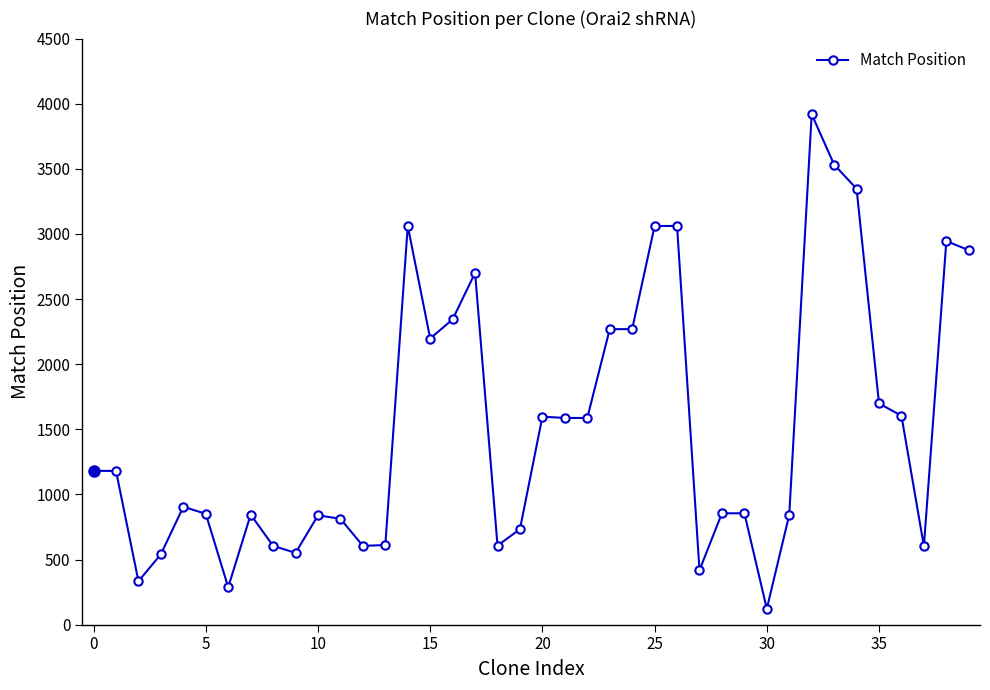

What is the minimum value shown in the chart?

122